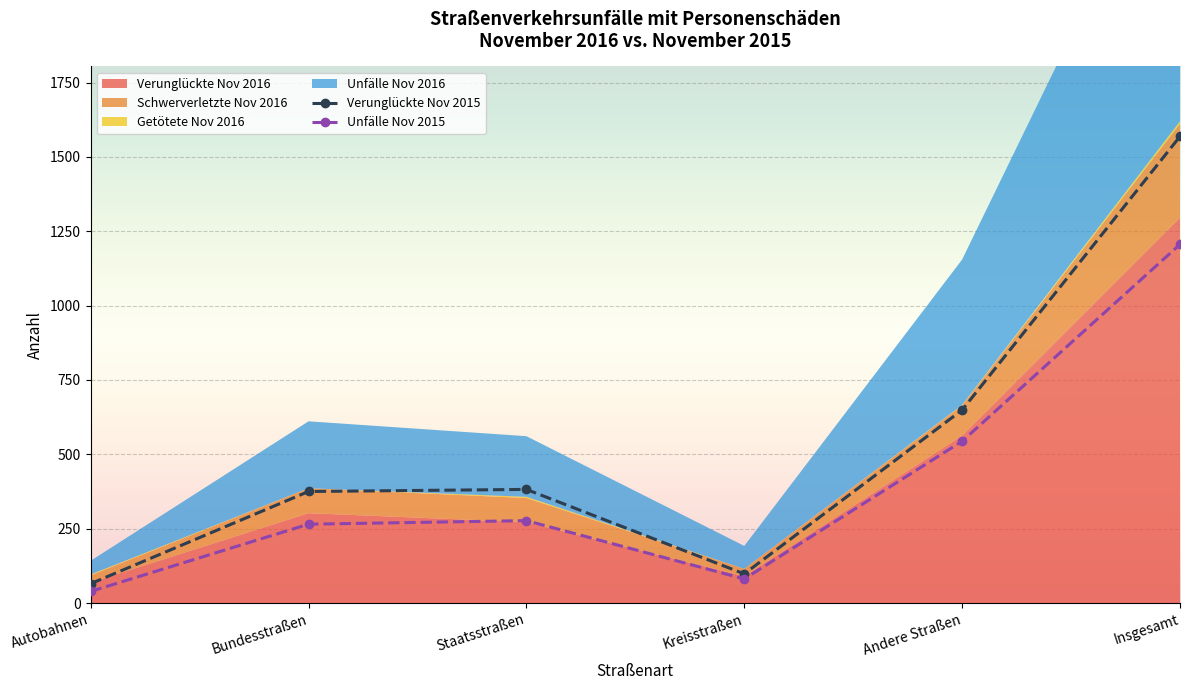

Which series changed the most between Staatsstraßen and Kreisstraßen?

Verunglückte Nov 2015